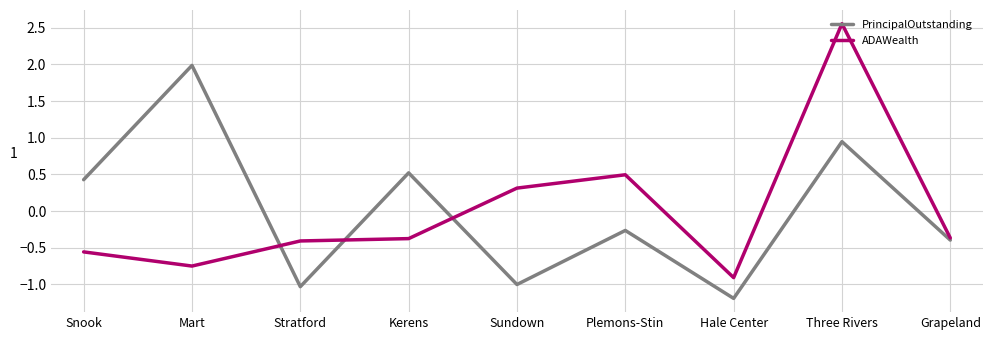

Read the PrincipalOutstanding value at Sundown.

-1.0